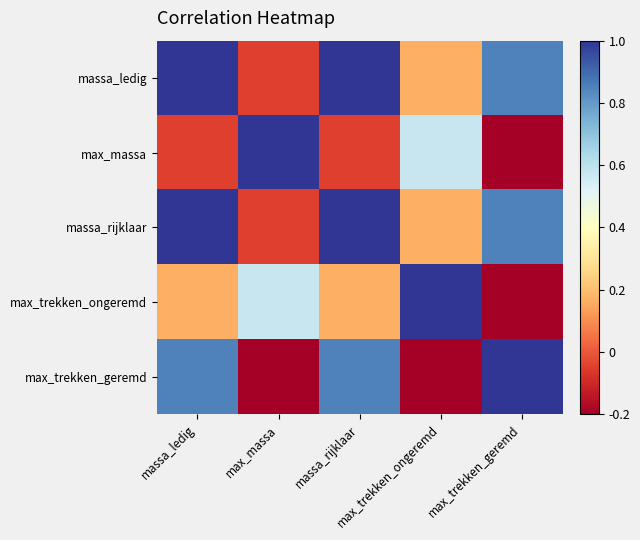

List the series in order of their peak value, lowest first.

massa_ledig, max_massa, massa_rijklaar, max_trekken_ongeremd, max_trekken_geremd